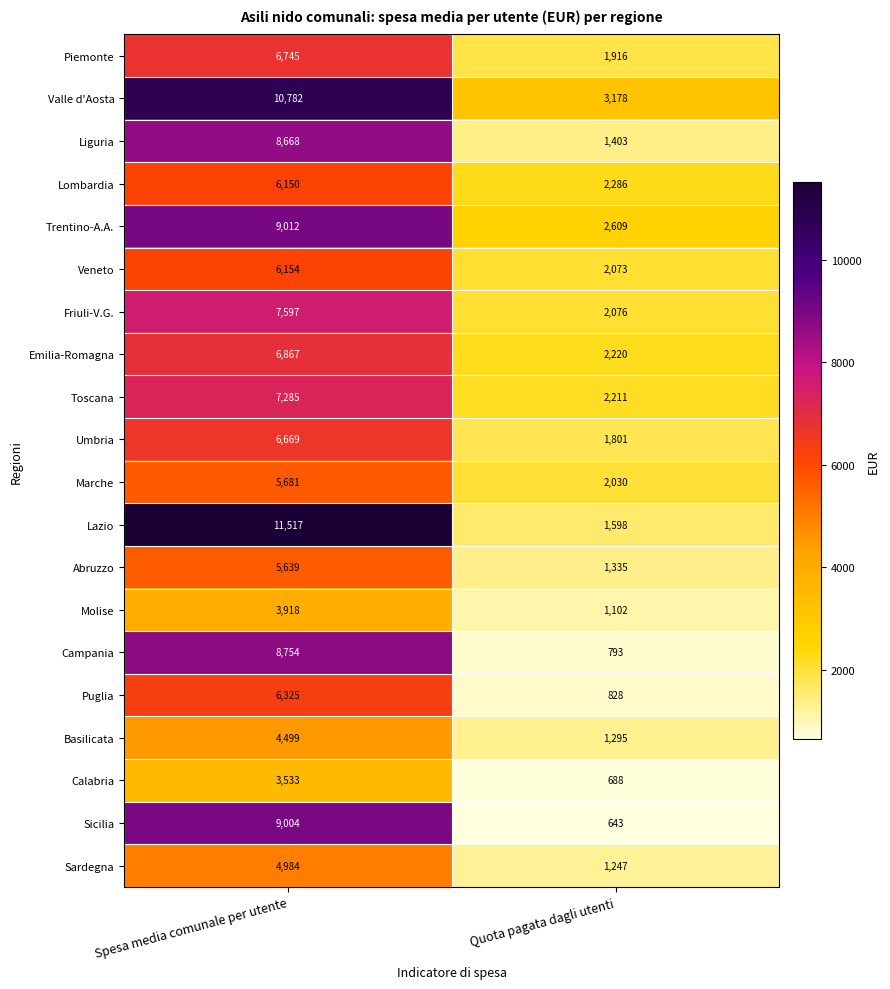

What value does the Sardegna series have at Spesa media comunale per utente, to the nearest 100?

5000